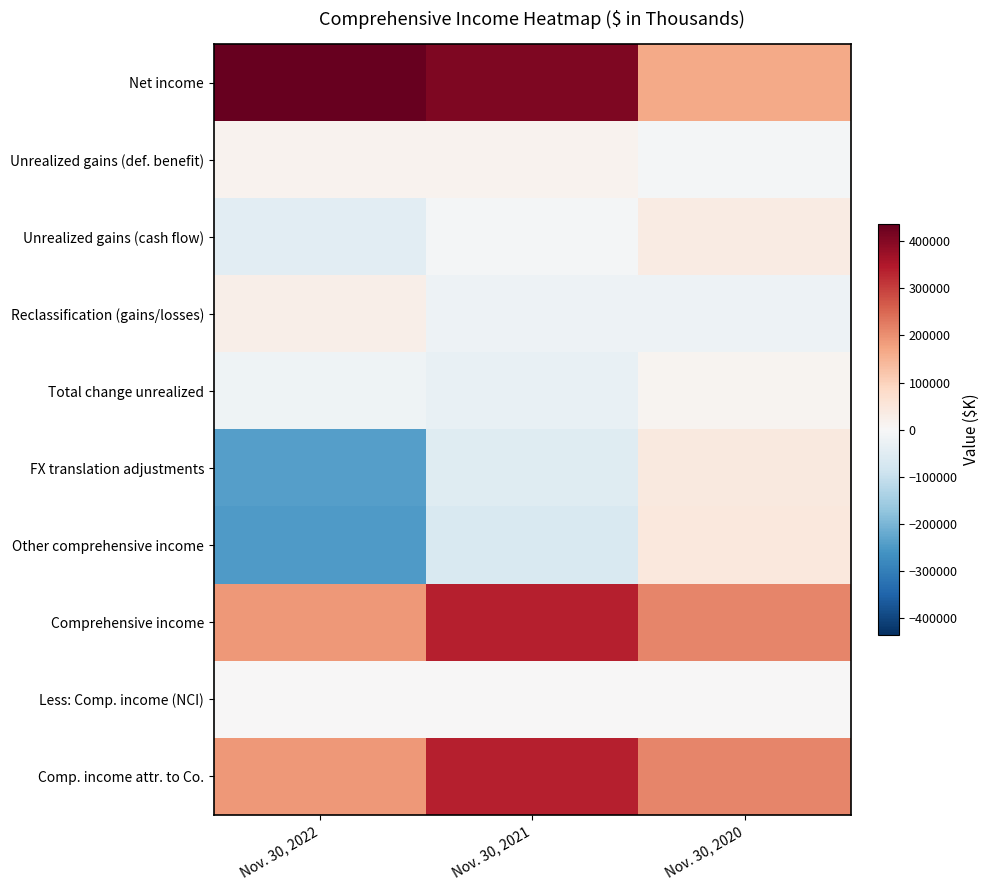

Reading right to left, what are all the values shown in this chart?

Net income: Nov. 30, 2020=164811	Nov. 30, 2021=405577	Nov. 30, 2022=435640
Unrealized gains (def. benefit): Nov. 30, 2020=-8644	Nov. 30, 2021=15839	Nov. 30, 2022=14274
Unrealized gains (cash flow): Nov. 30, 2020=34508	Nov. 30, 2021=-8396	Nov. 30, 2022=-45464
Reclassification (gains/losses): Nov. 30, 2020=-22792	Nov. 30, 2021=-22246	Nov. 30, 2022=26953
Total change unrealized: Nov. 30, 2020=11716	Nov. 30, 2021=-30642	Nov. 30, 2022=-18511
FX translation adjustments: Nov. 30, 2020=43196	Nov. 30, 2021=-51909	Nov. 30, 2022=-240986
Other comprehensive income: Nov. 30, 2020=46268	Nov. 30, 2021=-66712	Nov. 30, 2022=-245223
Comprehensive income: Nov. 30, 2020=211079	Nov. 30, 2021=338865	Nov. 30, 2022=190417
Less: Comp. income (NCI): Nov. 30, 2020=0	Nov. 30, 2021=0	Nov. 30, 2022=591
Comp. income attr. to Co.: Nov. 30, 2020=211079	Nov. 30, 2021=338865	Nov. 30, 2022=189826